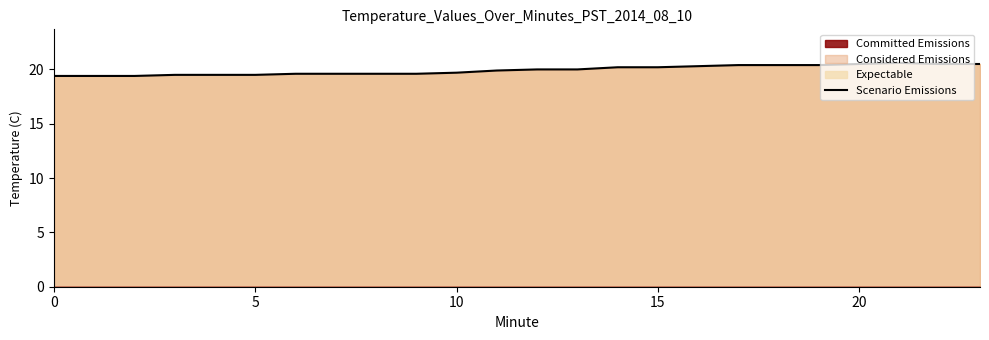

What is the label of the 15th point from the left?

14